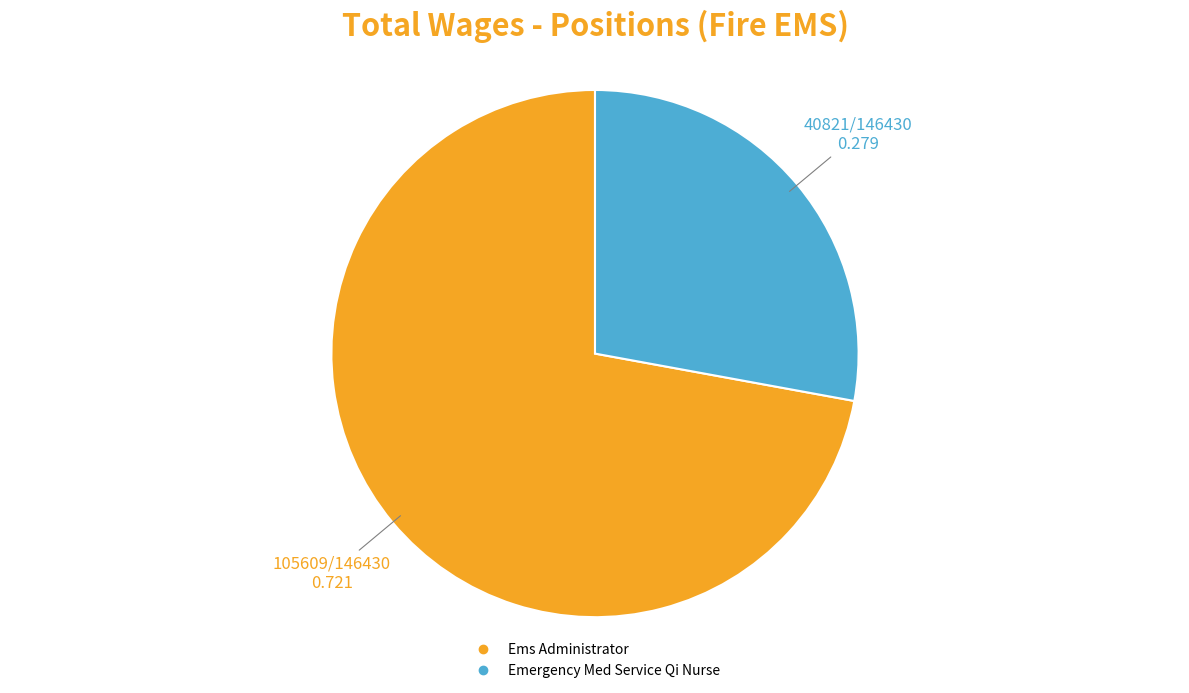

Does Ems Administrator represent more than half of the total?

Yes